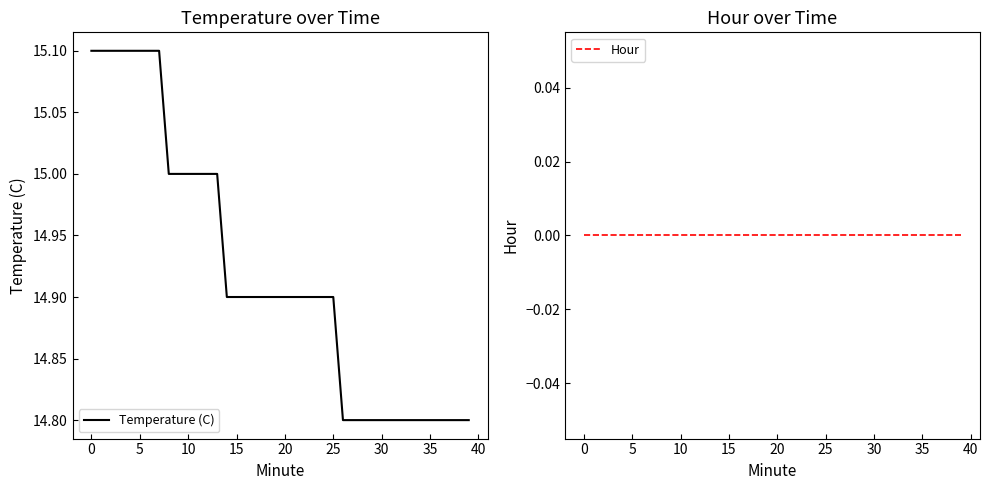

What is the highest value of the Temperature (C) series?

15.1